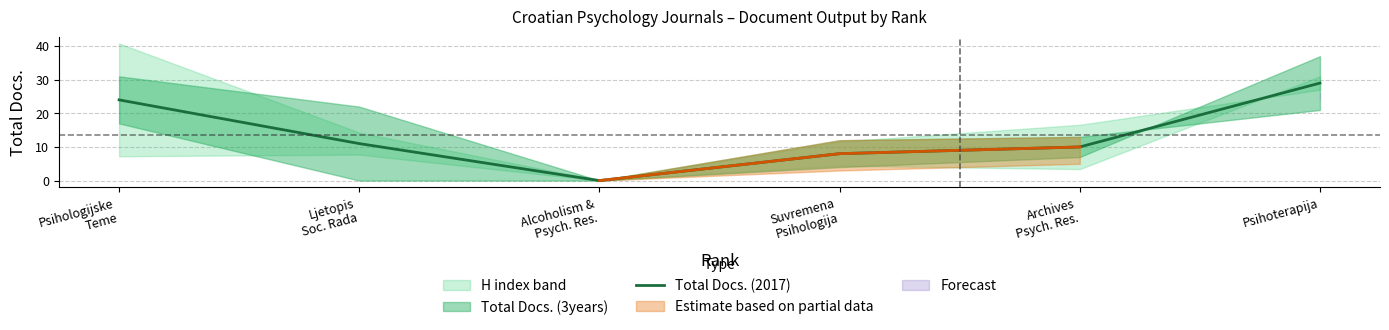

What is the sum of all values?

82